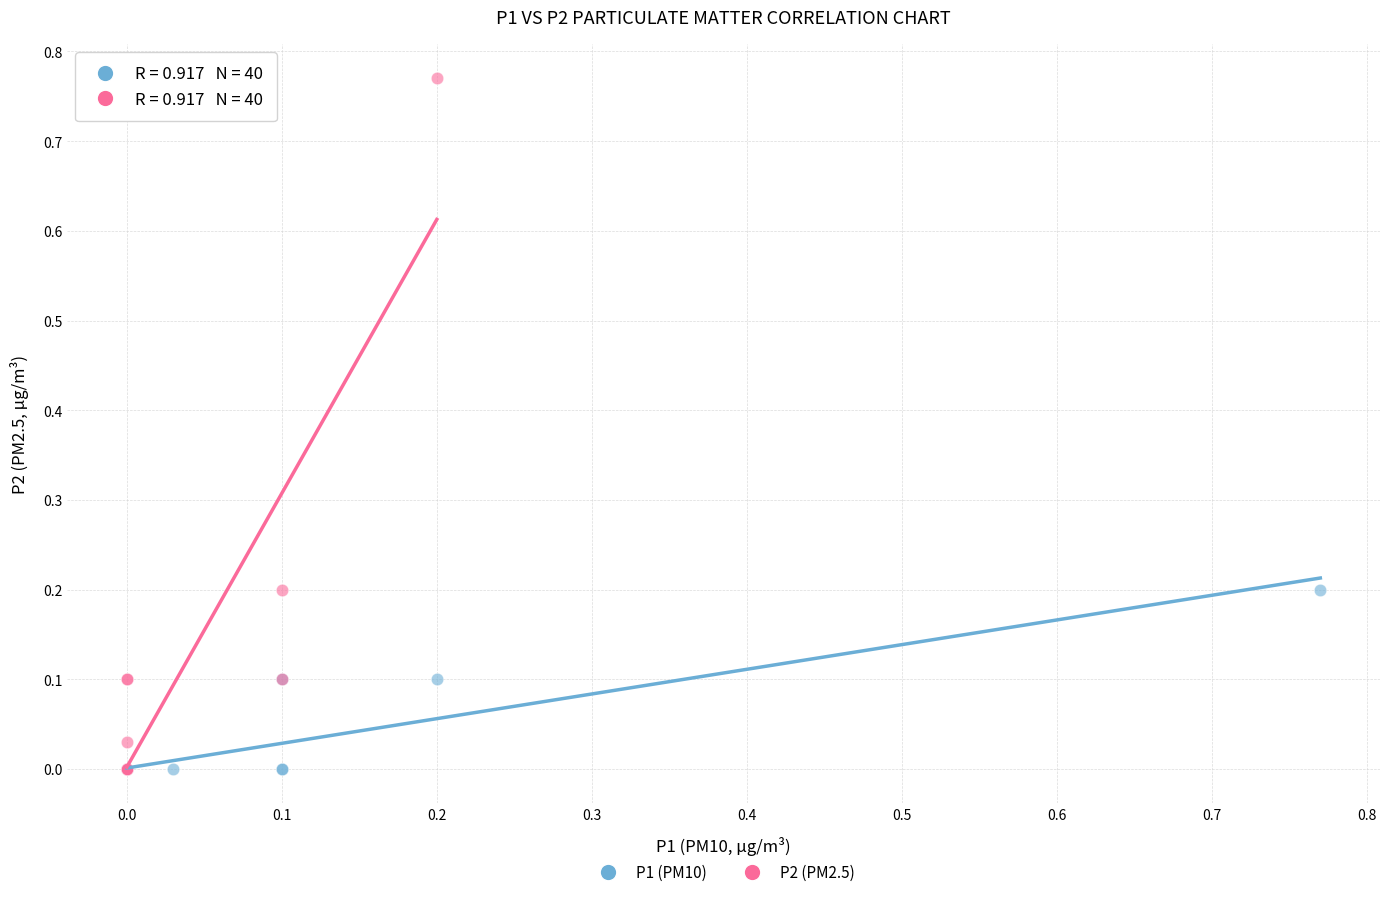

Which series has the widest spread of Y values?

P2 (PM2.5)